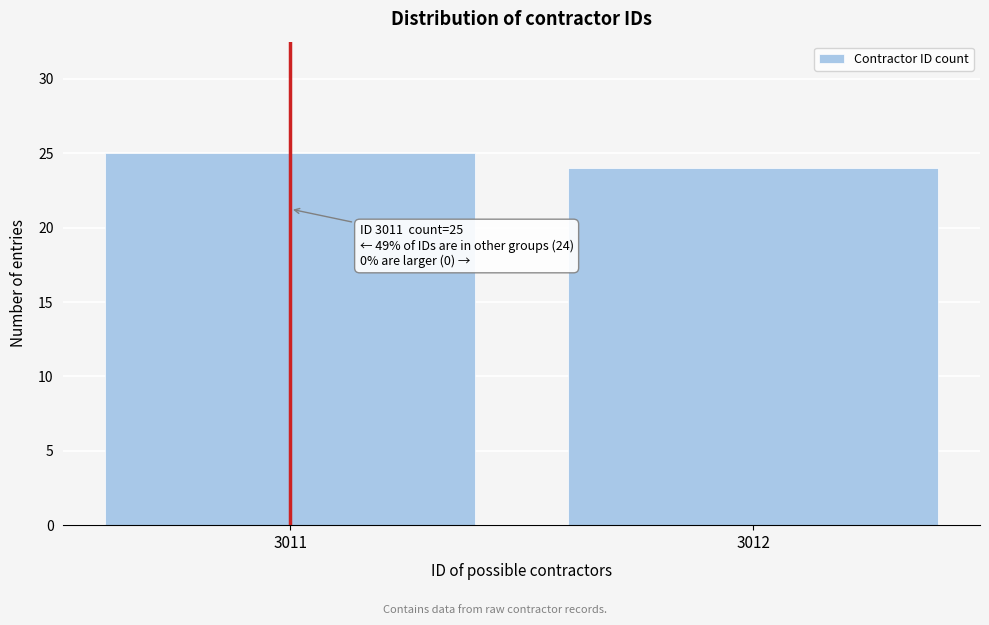

Reading right to left, list all the values displayed in this chart.

24	25